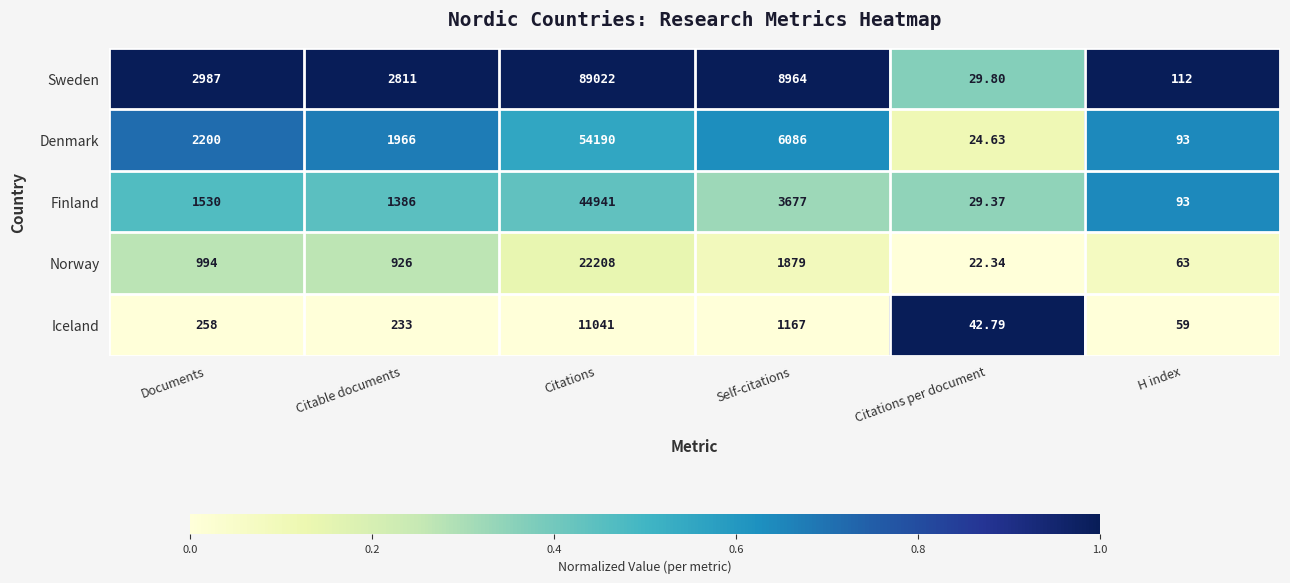

At Citations, list the series in order from smallest to largest.

Iceland, Norway, Finland, Denmark, Sweden